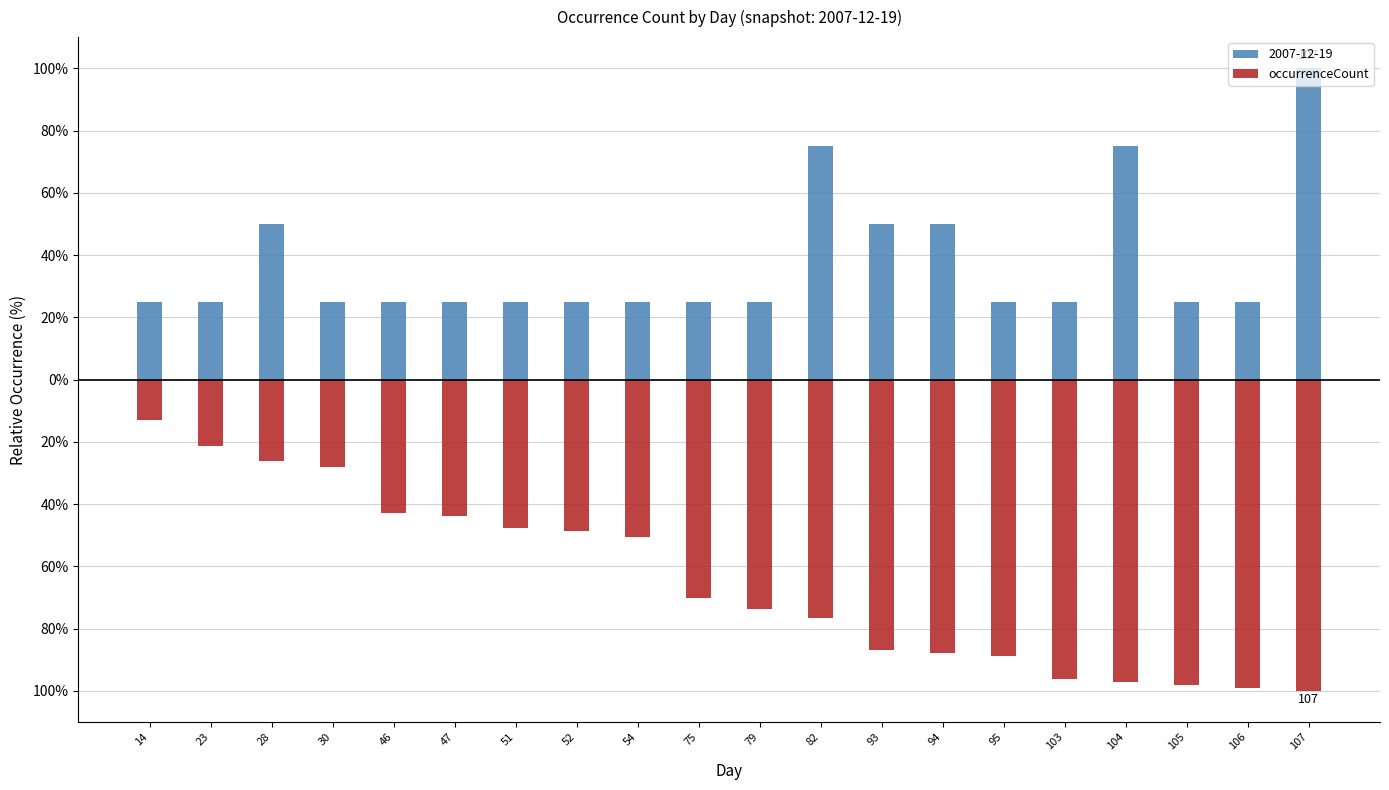

Rank the categories by value from lowest to highest.

107, 106, 105, 104, 103, 95, 94, 93, 82, 79, 75, 54, 52, 51, 47, 46, 30, 28, 23, 14